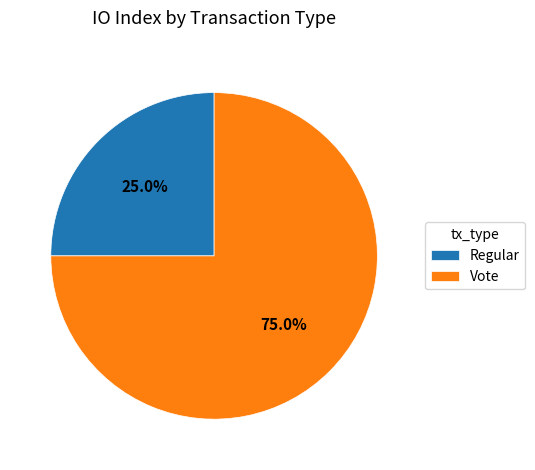

To the nearest percent, what is the average slice percentage?

50%